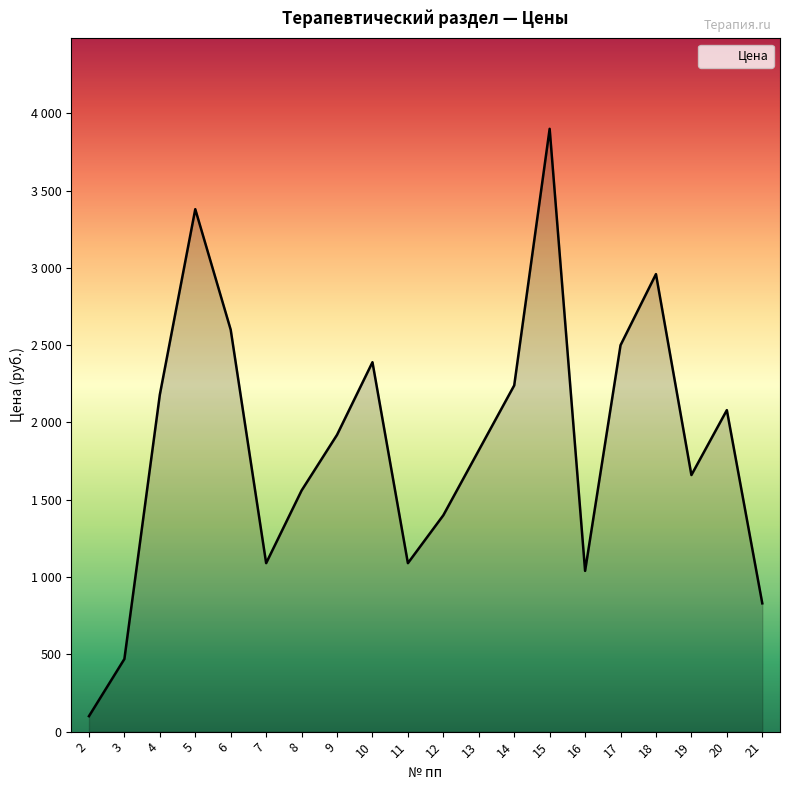

True or false: there are more than 2 points higher than both neighbors.

True